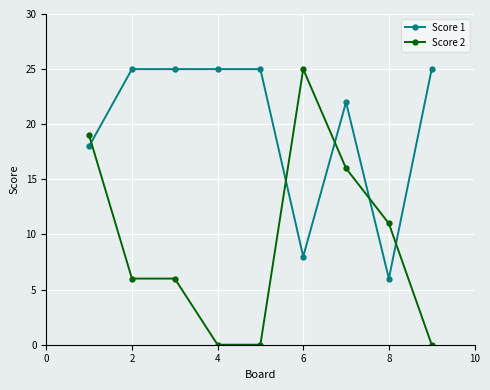

Which series has the largest total across all categories?

Score 1